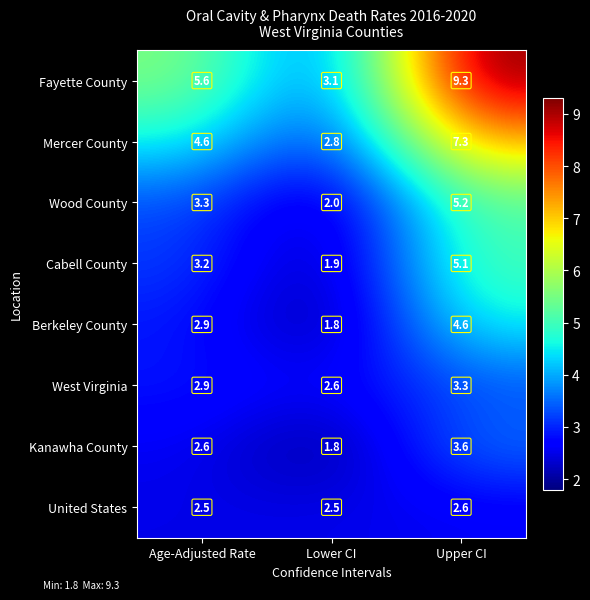

What is the sum of the Berkeley County values at Age-Adjusted Rate and Lower CI?

4.7